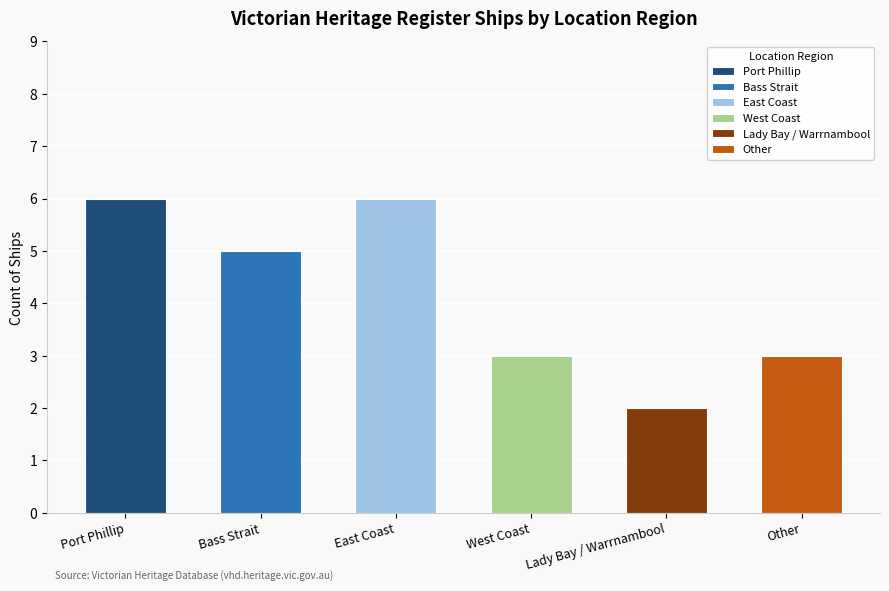

What is the change in value from Port Phillip to Bass Strait?

-1